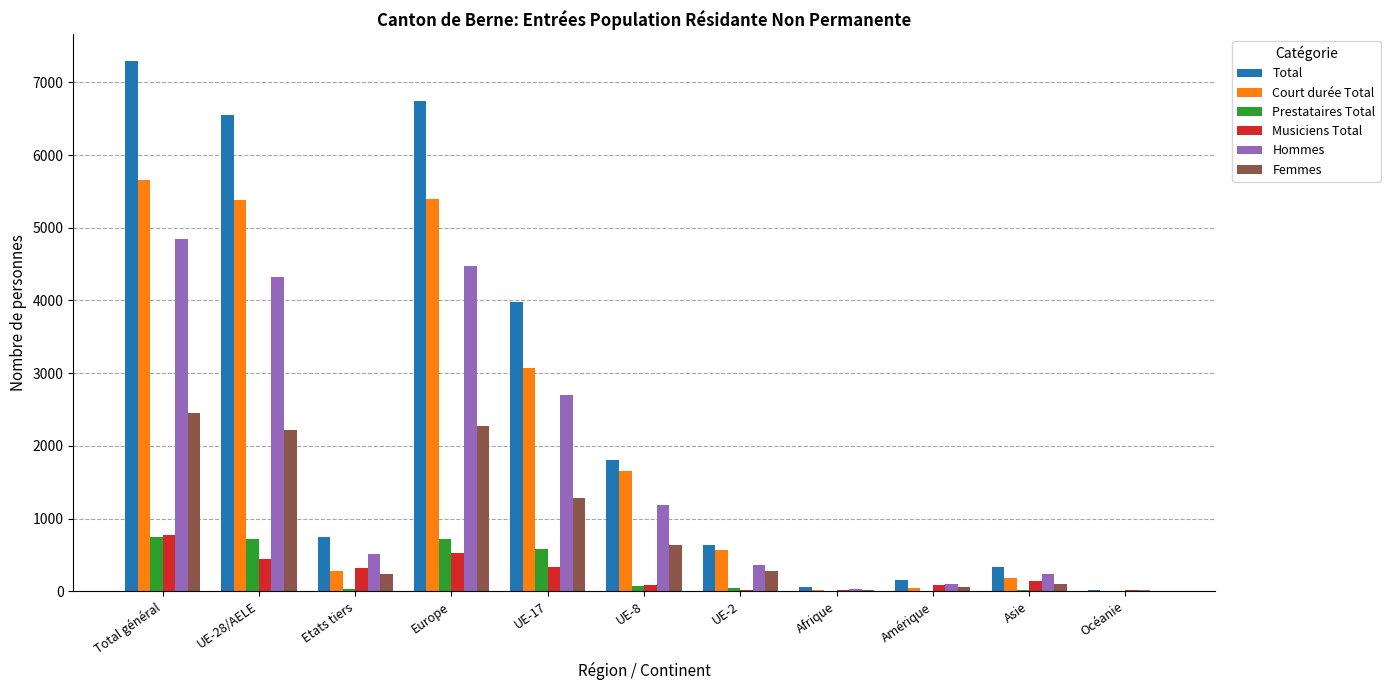

How many data points does each series have?

11